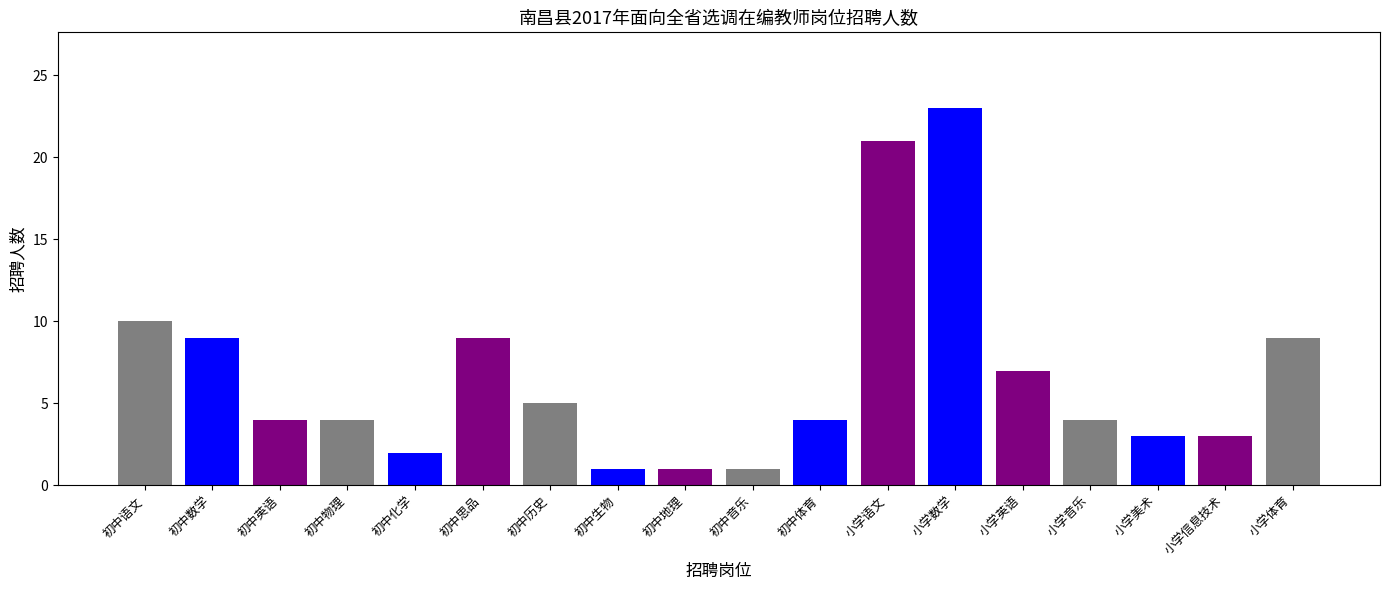

Does the chart contain any negative values?

No